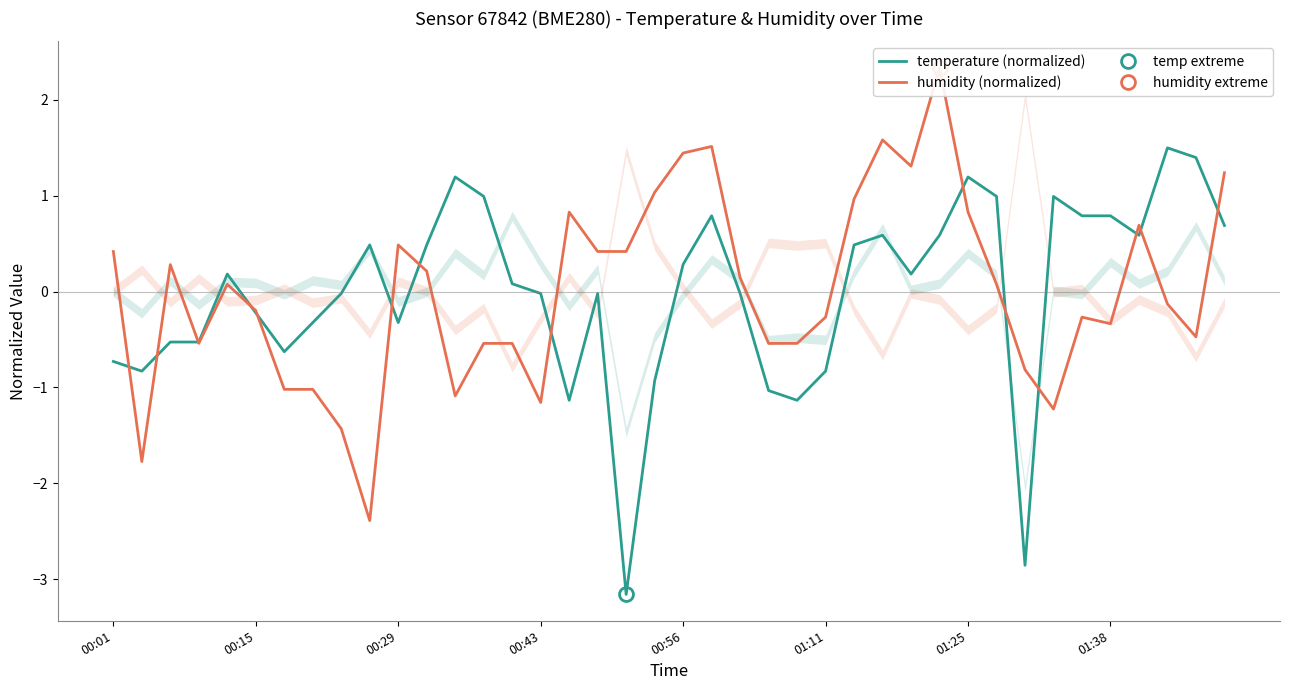

Does the chart display data point markers on the line(s)?

No